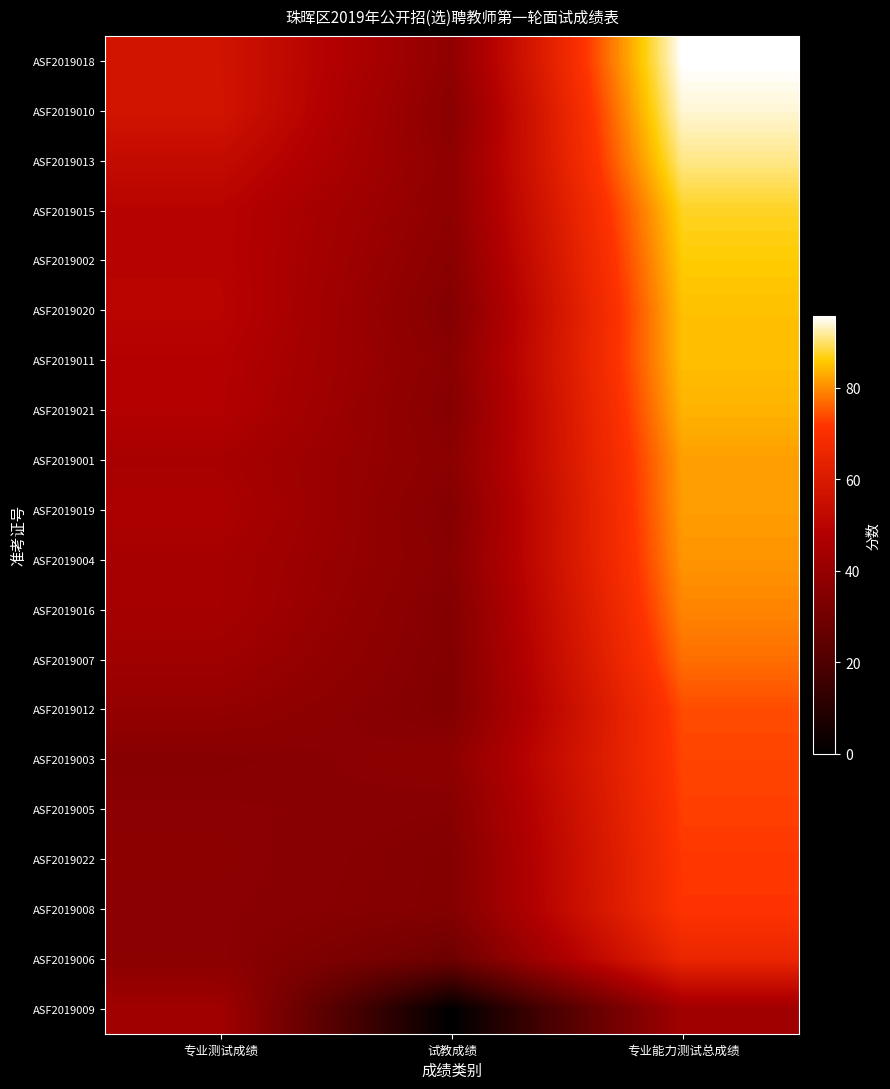

Reading left to right, what are all the values shown in this chart?

ASF2019018: 专业测试成绩=57.3	试教成绩=38.5	专业能力测试总成绩=95.7
ASF2019010: 专业测试成绩=57.5	试教成绩=36.5	专业能力测试总成绩=94.0
ASF2019013: 专业测试成绩=53.1	试教成绩=38.0	专业能力测试总成绩=91.1
ASF2019015: 专业测试成绩=49.5	试教成绩=37.8	专业能力测试总成绩=87.3
ASF2019002: 专业测试成绩=49.6	试教成绩=36.5	专业能力测试总成绩=86.0
ASF2019020: 专业测试成绩=50.1	试教成绩=34.8	专业能力测试总成绩=84.9
ASF2019011: 专业测试成绩=48.5	试教成绩=36.3	专业能力测试总成绩=84.7
ASF2019021: 专业测试成绩=48.2	试教成绩=35.4	专业能力测试总成绩=83.7
ASF2019001: 专业测试成绩=45.1	试教成绩=36.7	专业能力测试总成绩=81.8
ASF2019019: 专业测试成绩=46.4	试教成绩=35.2	专业能力测试总成绩=81.6
ASF2019004: 专业测试成绩=44.8	试教成绩=36.0	专业能力测试总成绩=80.8
ASF2019016: 专业测试成绩=44.5	试教成绩=34.8	专业能力测试总成绩=79.4
ASF2019007: 专业测试成绩=42.5	试教成绩=34.7	专业能力测试总成绩=77.2
ASF2019012: 专业测试成绩=39.6	试教成绩=34.4	专业能力测试总成绩=74.0
ASF2019003: 专业测试成绩=35.5	试教成绩=37.8	专业能力测试总成绩=73.3
ASF2019005: 专业测试成绩=36.9	试教成绩=35.9	专业能力测试总成绩=72.8
ASF2019022: 专业测试成绩=37.1	试教成绩=34.9	专业能力测试总成绩=72.1
ASF2019008: 专业测试成绩=36.9	试教成绩=34.8	专业能力测试总成绩=71.7
ASF2019006: 专业测试成绩=37.0	试教成绩=28.6	专业能力测试总成绩=65.6
ASF2019009: 专业测试成绩=43.0	试教成绩=0.0	专业能力测试总成绩=43.0